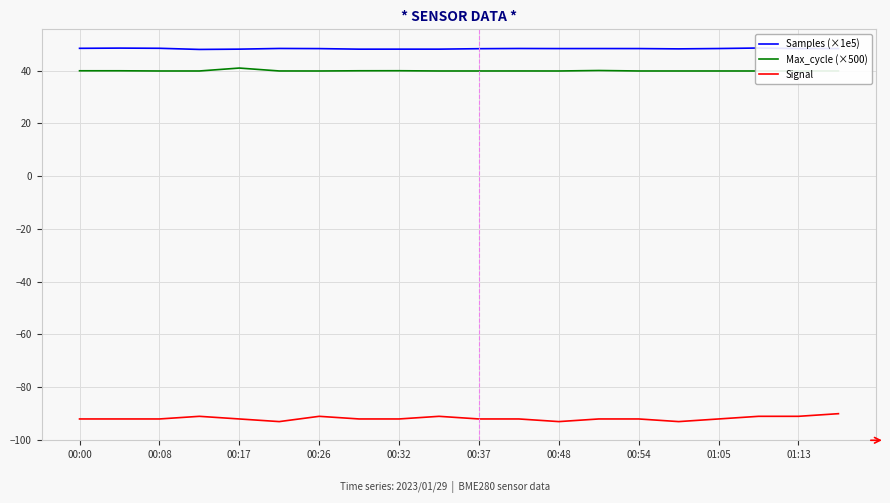

List the series in order of their peak value, lowest first.

Signal, Max_cycle (×500), Samples (×1e5)